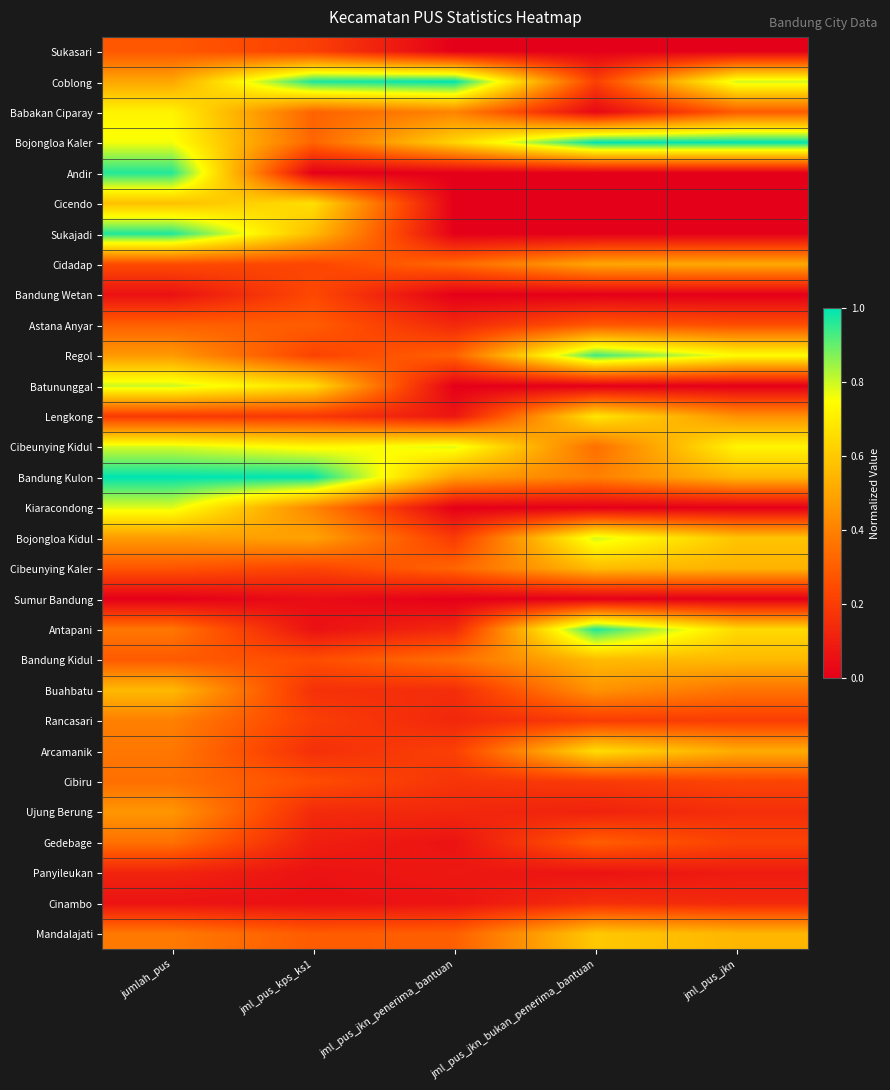

What is the difference between the highest and lowest values at jml_pus_jkn_bukan_penerima_bantuan?

1.0